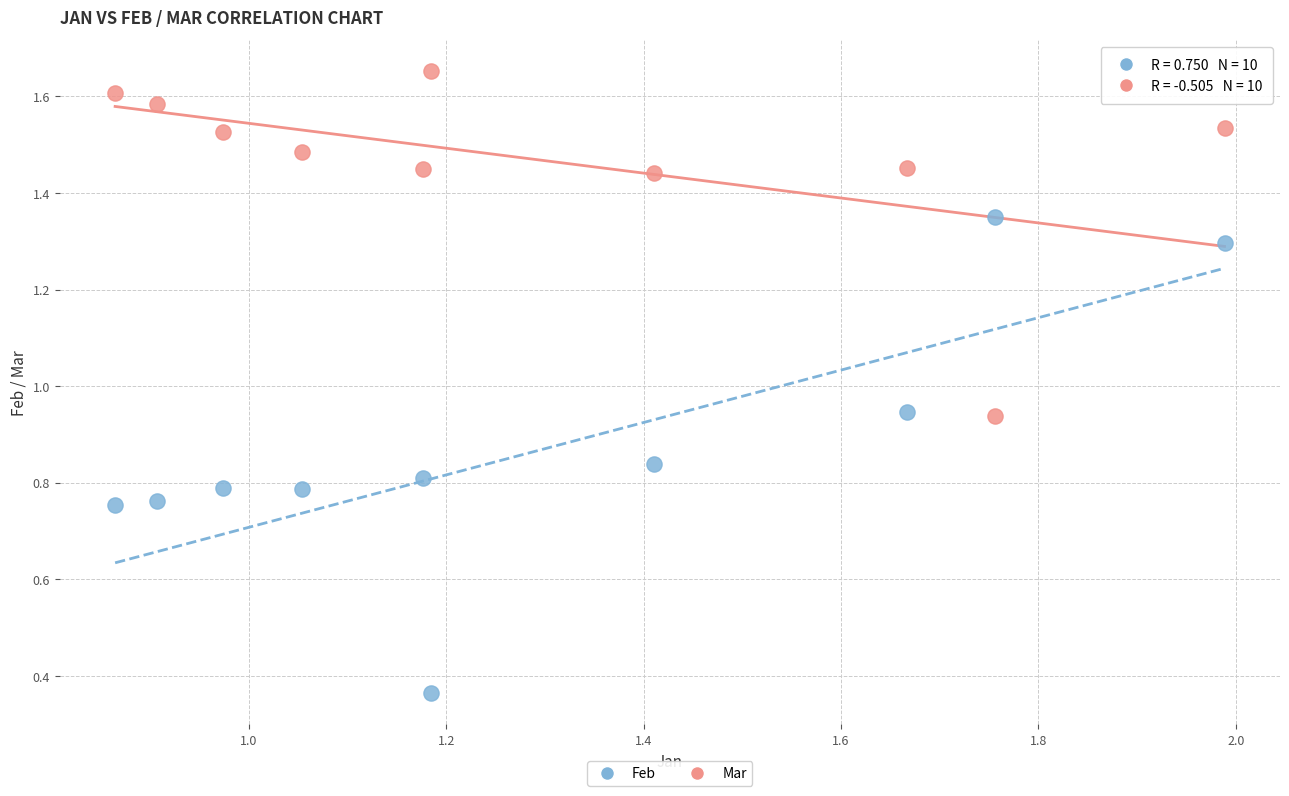

Across all data points, what is the range of X values (max minus min)?

1.1